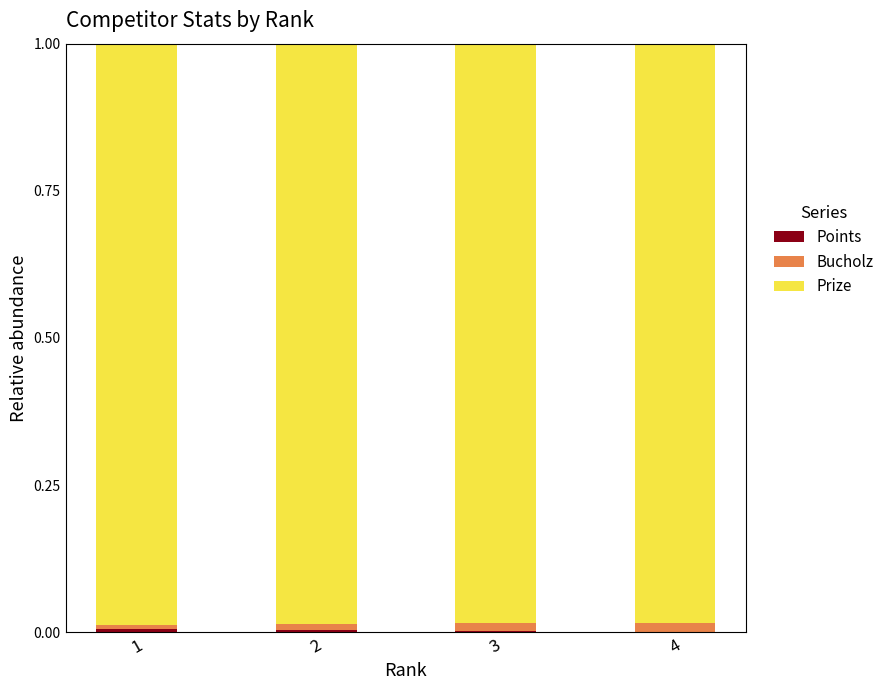

The Bucholz series shows 0.0 at 2. True or false?

False